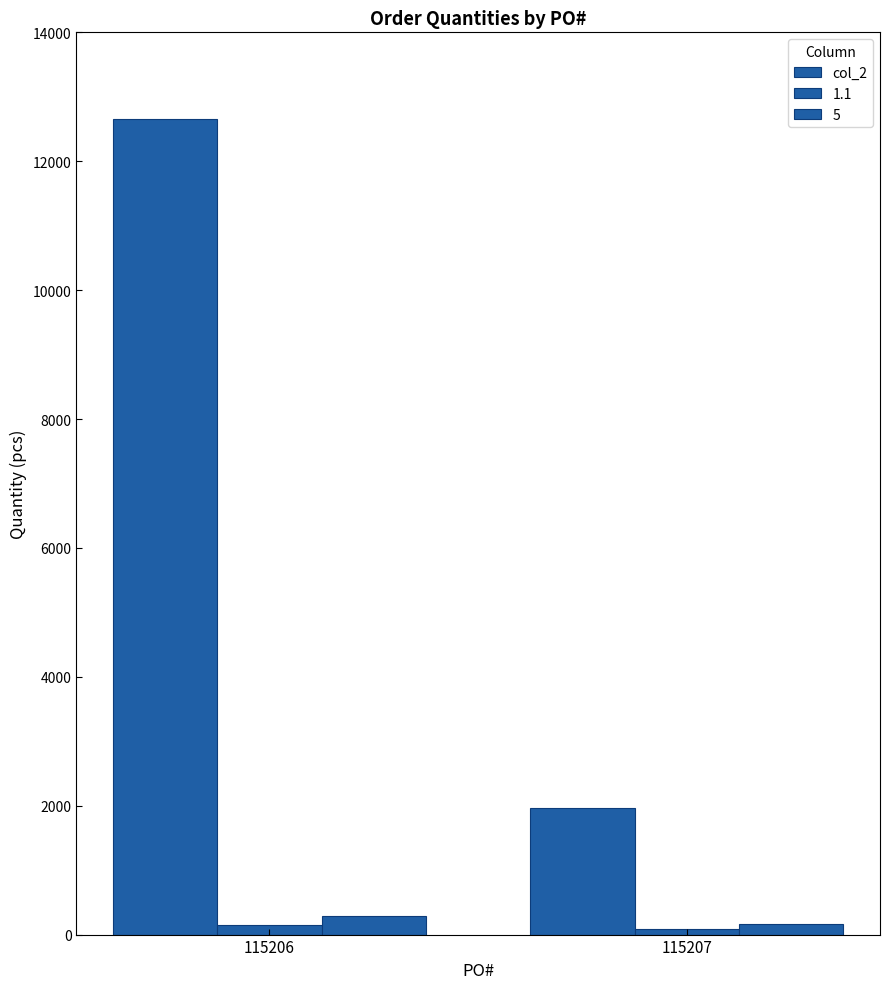

How many values in the col_2 series are below 12648?

1